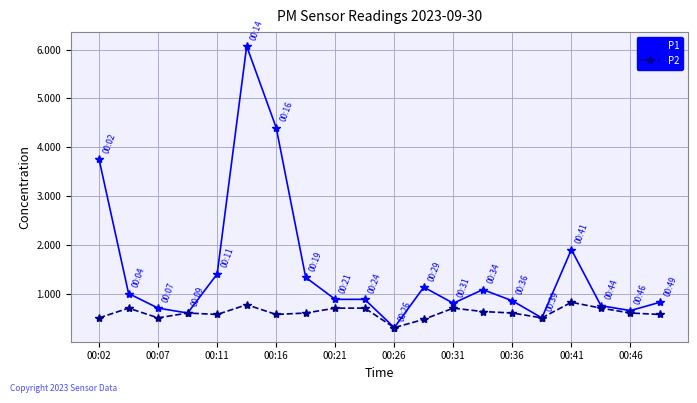

True or false: P1 has more than 2 interior local peaks.

True